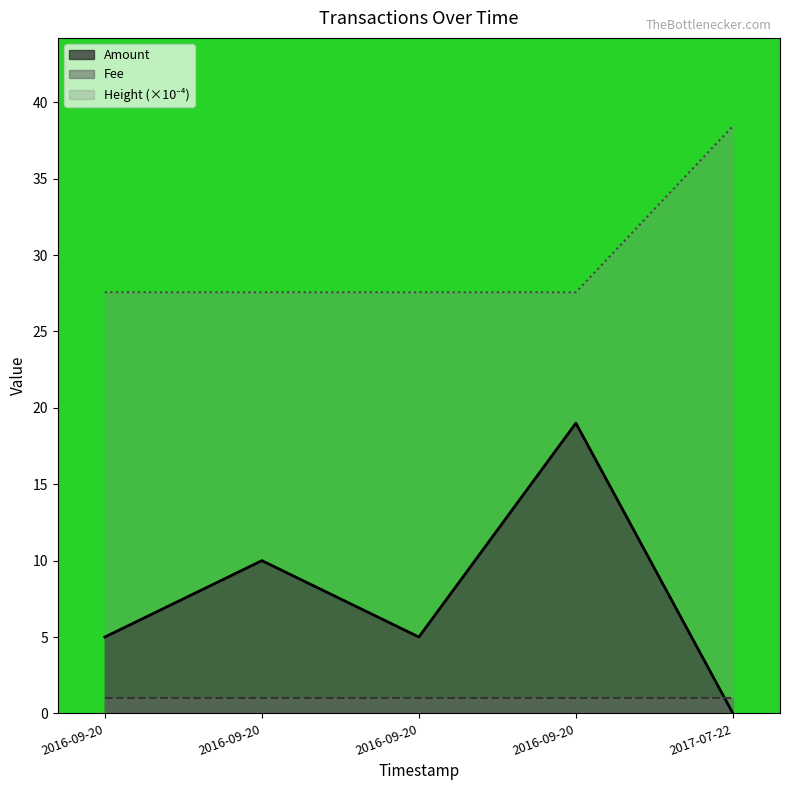

What is the sum of the Height (×10⁻⁴) values at 2016-09-20 and 2016-09-20?

55.1